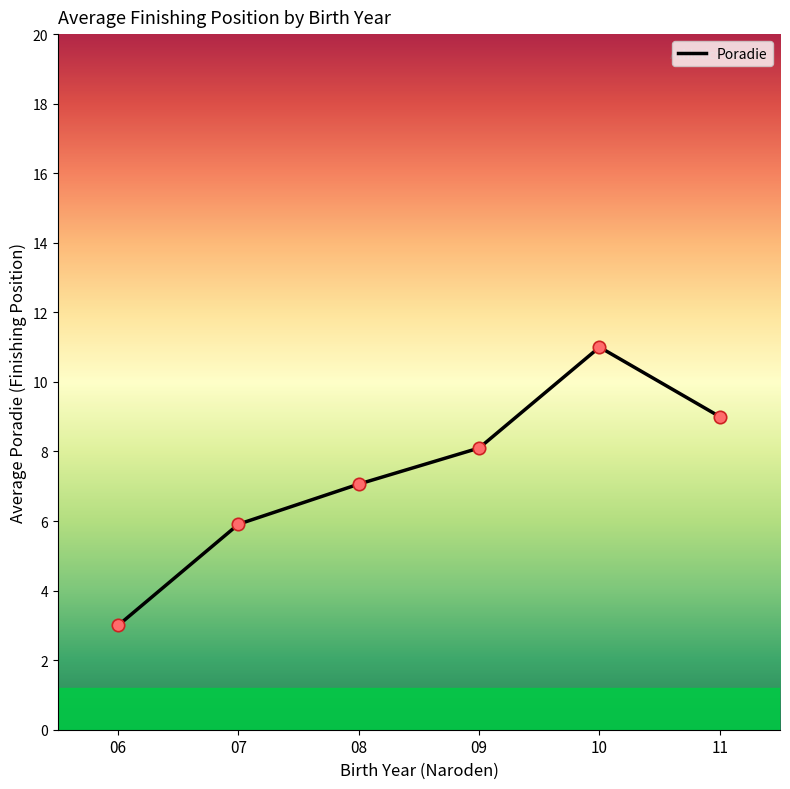

Between 07 and 10, which is larger?

10